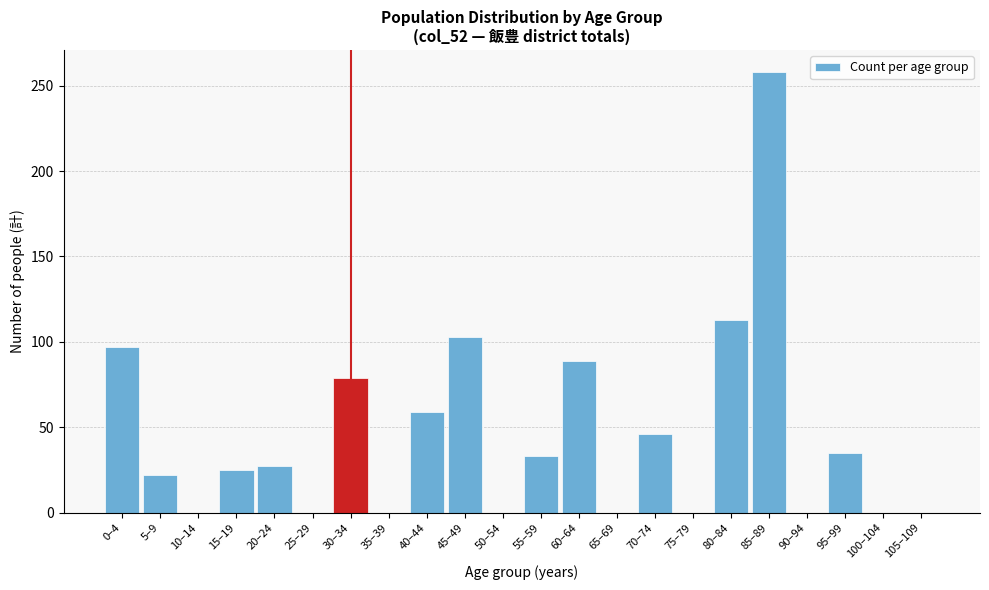

Reading left to right, what are all the values shown in this chart?

0–4=97	5–9=22	10–14=0	15–19=25	20–24=27	25–29=0	30–34=79	35–39=0	40–44=59	45–49=103	50–54=0	55–59=33	60–64=89	65–69=0	70–74=46	75–79=0	80–84=113	85–89=258	90–94=0	95–99=35	100–104=0	105–109=0